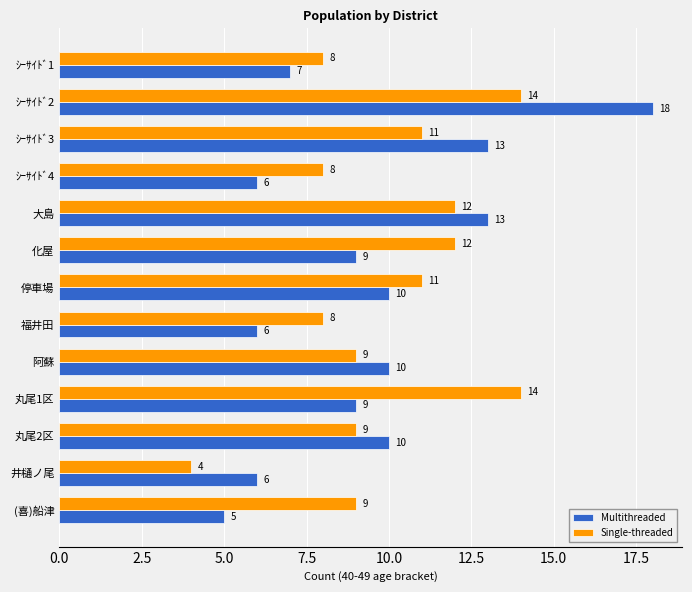

The value of Multithreaded at 化屋 is 13. True or false?

False